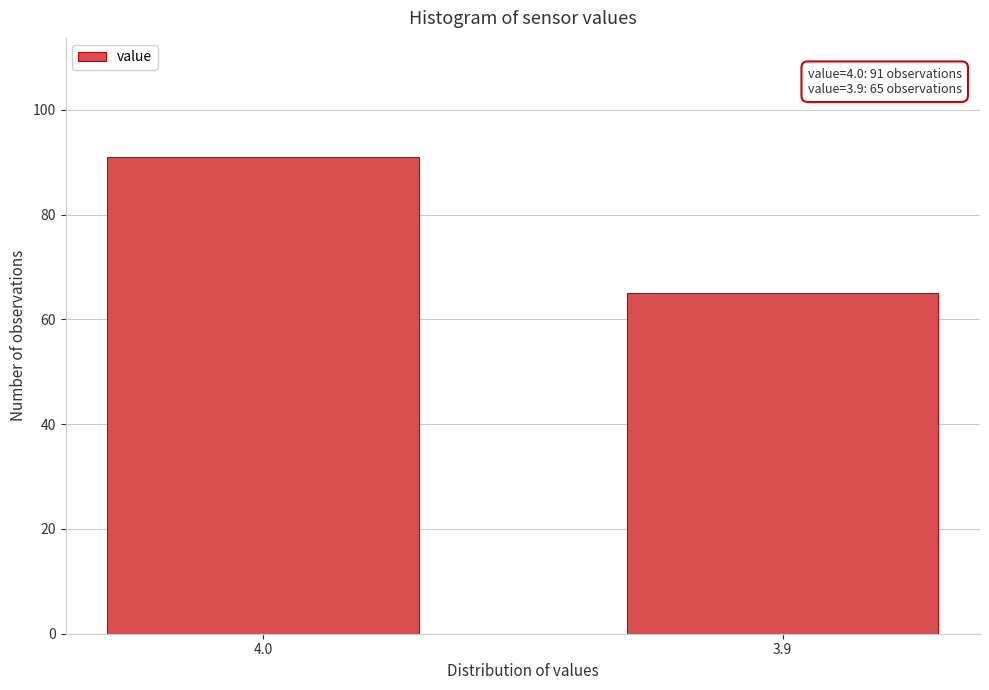

Reading left to right, extract all data points from this chart.

91	65